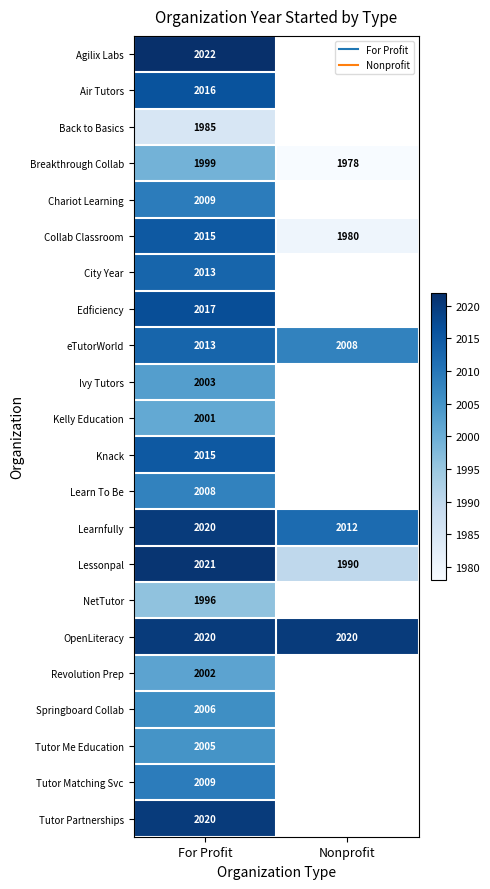

Count the number of data series in this chart.

22